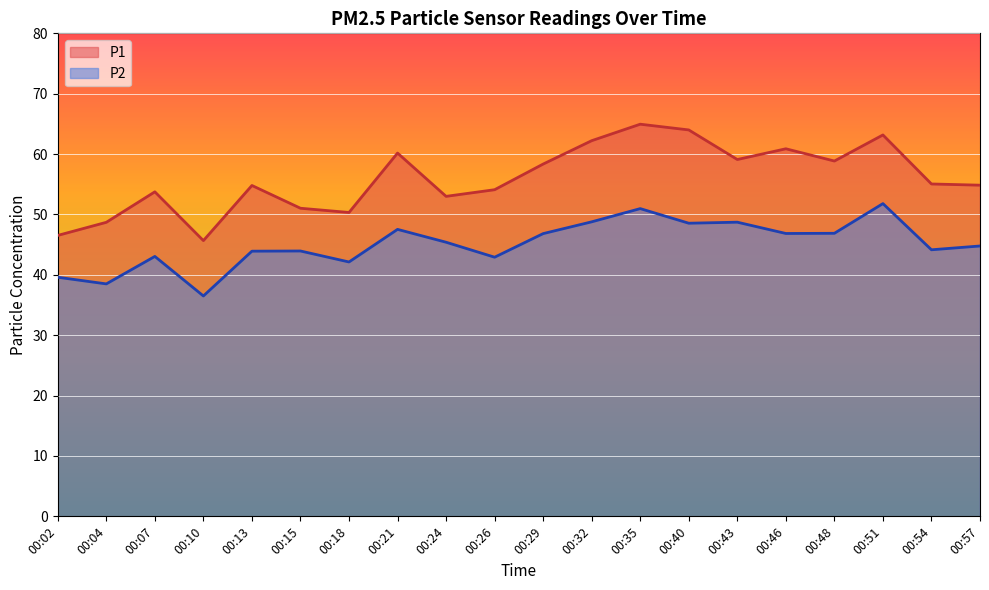

Rank the categories by P1 value from lowest to highest.

00:10, 00:02, 00:04, 00:18, 00:15, 00:24, 00:07, 00:26, 00:13, 00:57, 00:54, 00:29, 00:48, 00:43, 00:21, 00:46, 00:32, 00:51, 00:40, 00:35